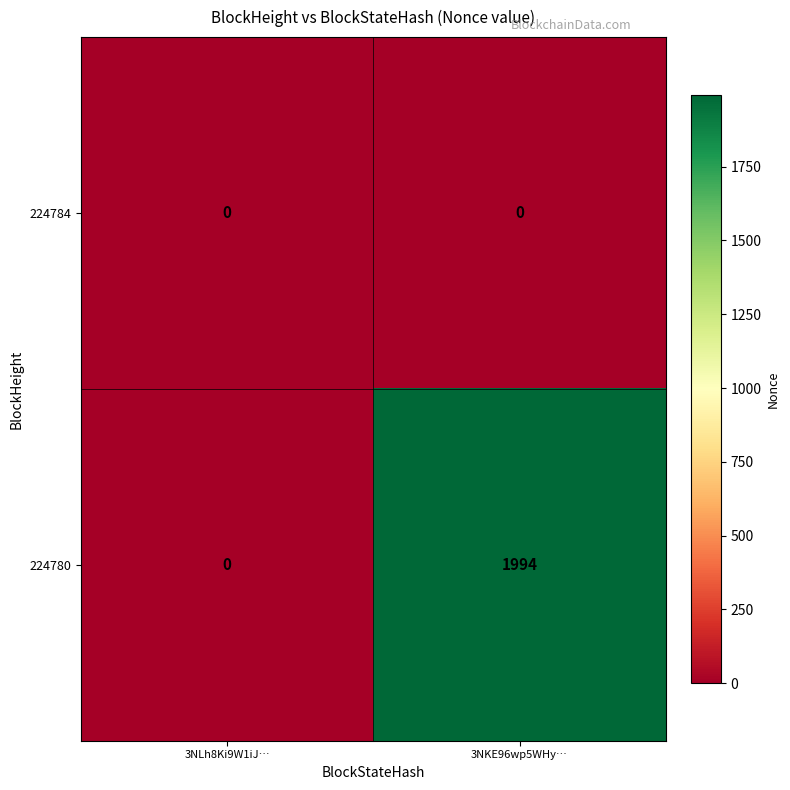

Count the number of categories in the chart.

2